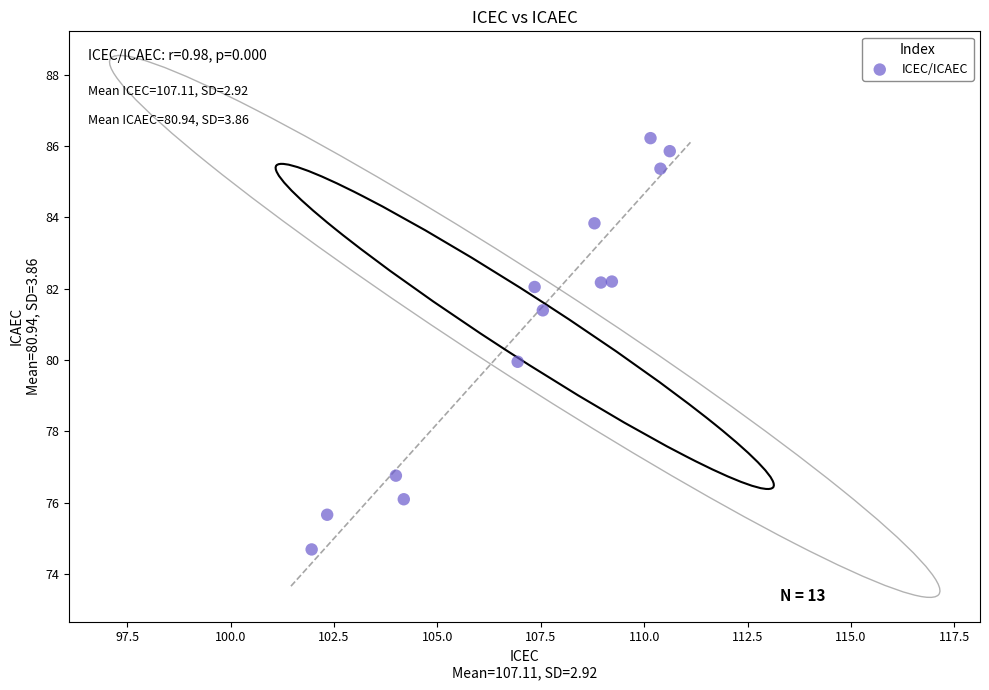

What is the range of X values (max minus min)?

8.7